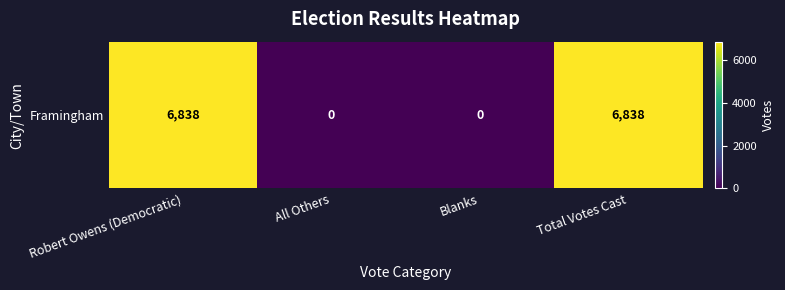

What is the change in value from Robert Owens (Democratic) to Blanks?

-6838